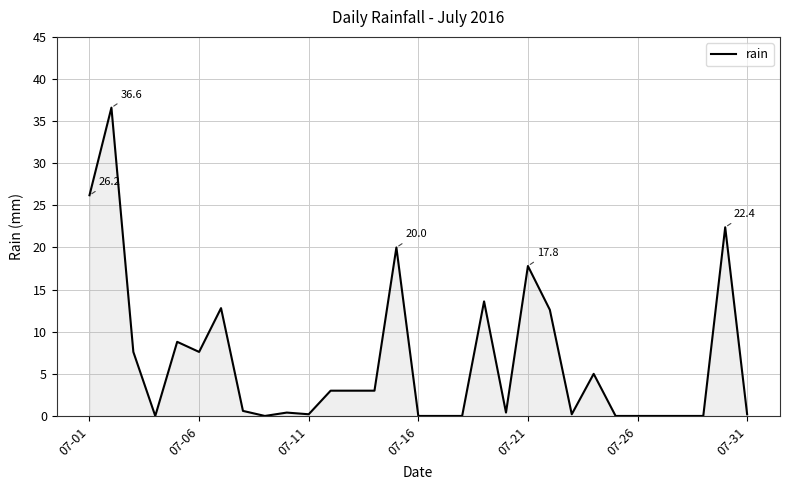

What is the maximum value shown in the chart?

36.6